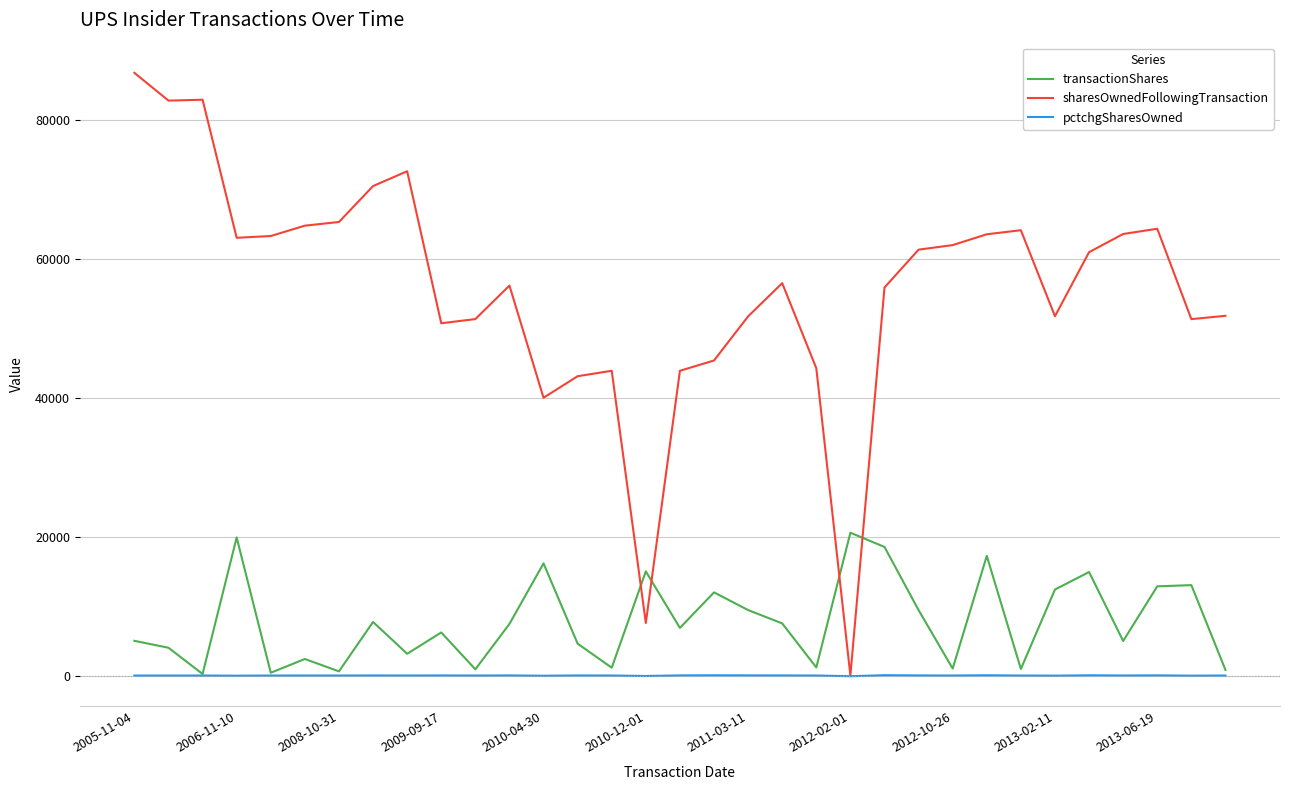

Which series has the largest range (max minus min)?

sharesOwnedFollowingTransaction